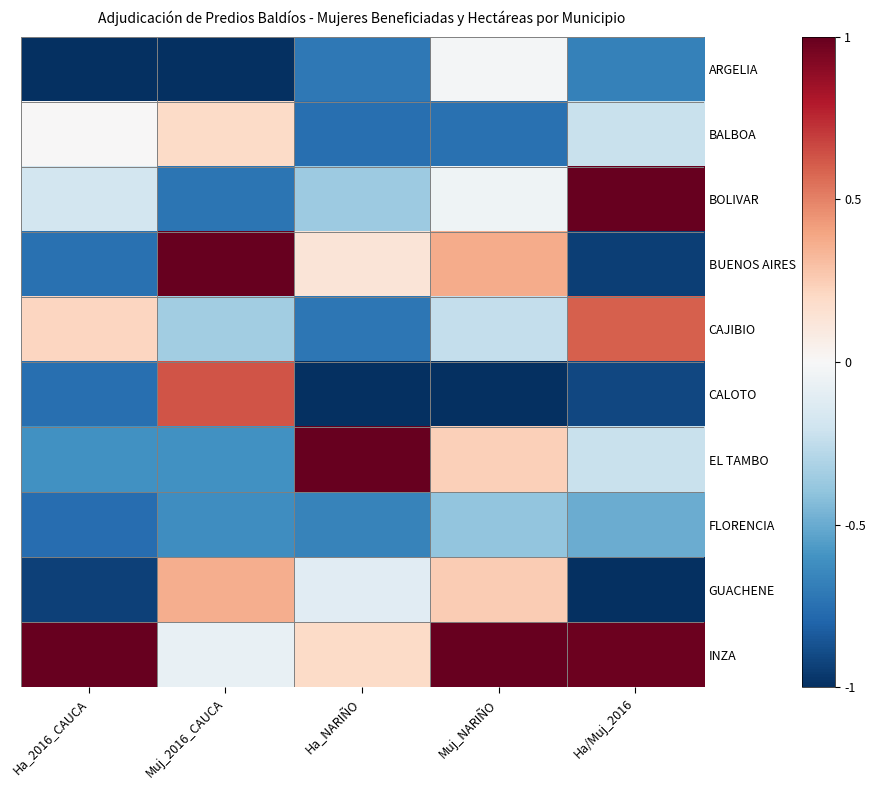

Reading left to right, extract all data points from this chart.

ARGELIA: Ha_2016_CAUCA=-1.0	Muj_2016_CAUCA=-1.0	Ha_NARIÑO=-0.7	Muj_NARIÑO=-0.0	Ha/Muj_2016=-0.7
BALBOA: Ha_2016_CAUCA=0.0	Muj_2016_CAUCA=0.2	Ha_NARIÑO=-0.8	Muj_NARIÑO=-0.7	Ha/Muj_2016=-0.2
BOLIVAR: Ha_2016_CAUCA=-0.2	Muj_2016_CAUCA=-0.7	Ha_NARIÑO=-0.4	Muj_NARIÑO=-0.0	Ha/Muj_2016=1.0
BUENOS AIRES: Ha_2016_CAUCA=-0.7	Muj_2016_CAUCA=1.0	Ha_NARIÑO=0.1	Muj_NARIÑO=0.4	Ha/Muj_2016=-0.9
CAJIBIO: Ha_2016_CAUCA=0.2	Muj_2016_CAUCA=-0.3	Ha_NARIÑO=-0.7	Muj_NARIÑO=-0.2	Ha/Muj_2016=0.6
CALOTO: Ha_2016_CAUCA=-0.8	Muj_2016_CAUCA=0.6	Ha_NARIÑO=-1.0	Muj_NARIÑO=-1.0	Ha/Muj_2016=-0.9
EL TAMBO: Ha_2016_CAUCA=-0.6	Muj_2016_CAUCA=-0.6	Ha_NARIÑO=1.0	Muj_NARIÑO=0.2	Ha/Muj_2016=-0.2
FLORENCIA: Ha_2016_CAUCA=-0.8	Muj_2016_CAUCA=-0.6	Ha_NARIÑO=-0.7	Muj_NARIÑO=-0.4	Ha/Muj_2016=-0.5
GUACHENE: Ha_2016_CAUCA=-0.9	Muj_2016_CAUCA=0.4	Ha_NARIÑO=-0.1	Muj_NARIÑO=0.3	Ha/Muj_2016=-1.0
INZA: Ha_2016_CAUCA=1.0	Muj_2016_CAUCA=-0.1	Ha_NARIÑO=0.2	Muj_NARIÑO=1.0	Ha/Muj_2016=1.0